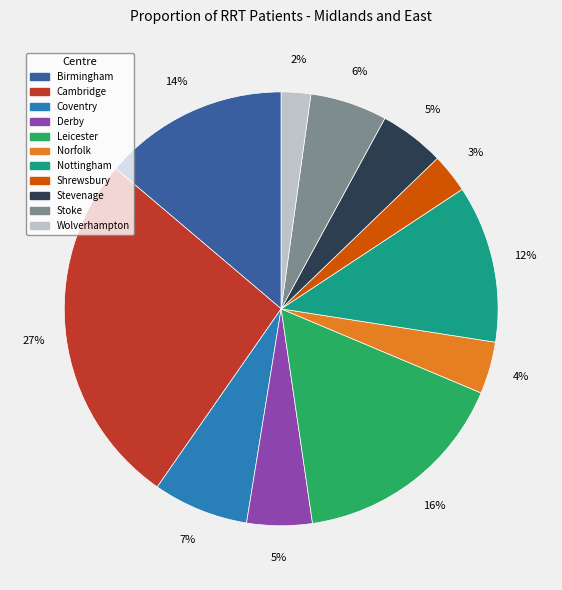

How many segments does this pie chart have?

11